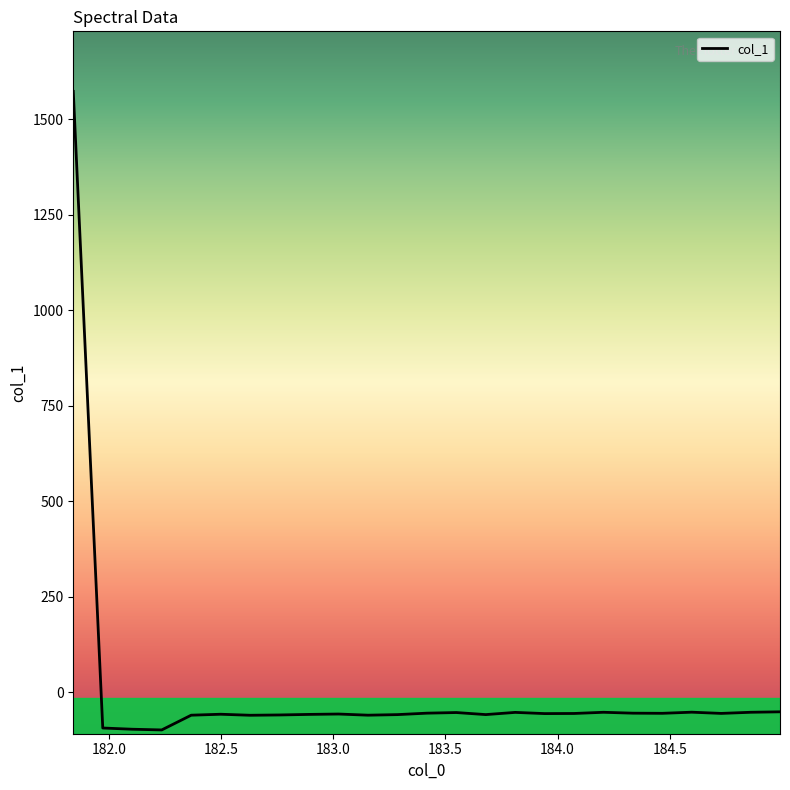

What is the difference between the maximum and minimum values?

1671.6